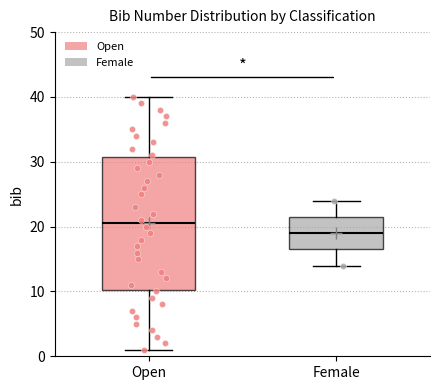

Reading left to right, transcribe this box plot: for each box, give where its median line is, the range the box spans, and where its two whiskers end, as read against the y-axis. The values are not printed on the chart, so give them approximately, as read against the axis.

Open: median 21, box 10 to 31, whiskers 1 to 40
Female: median 19, box 17 to 22, whiskers 14 to 24